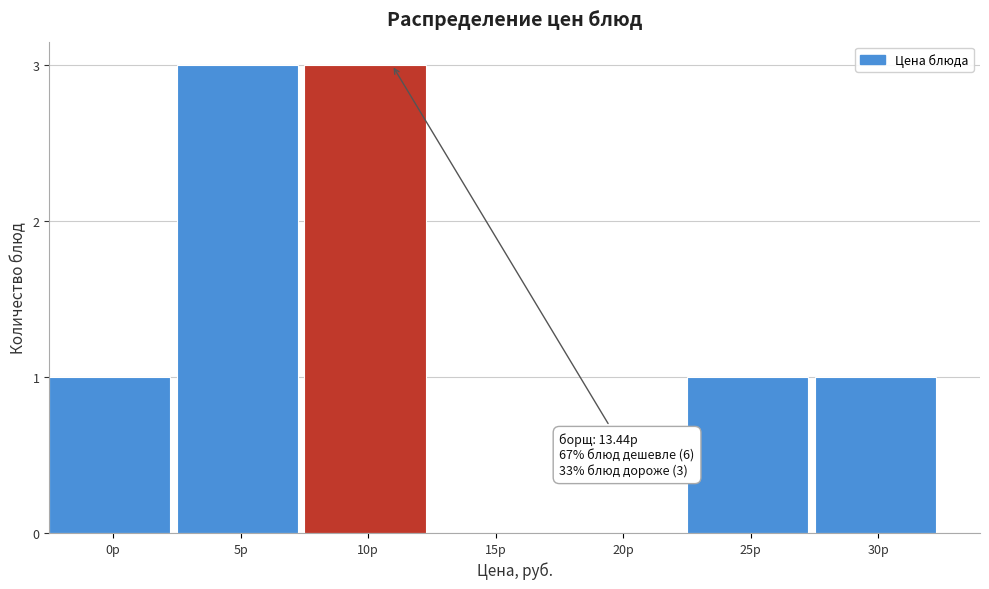

Reading left to right, extract all data points from this chart.

0р=1	5р=3	10р=3	15р=0	20р=0	25р=1	30р=1